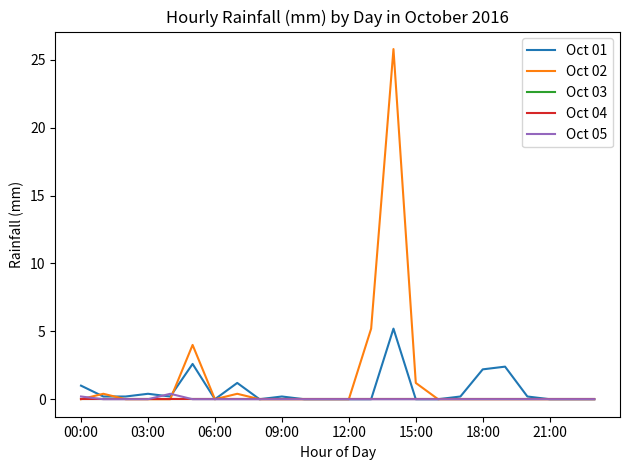

True or false: Oct 04 and Oct 01 intersect in this chart.

False